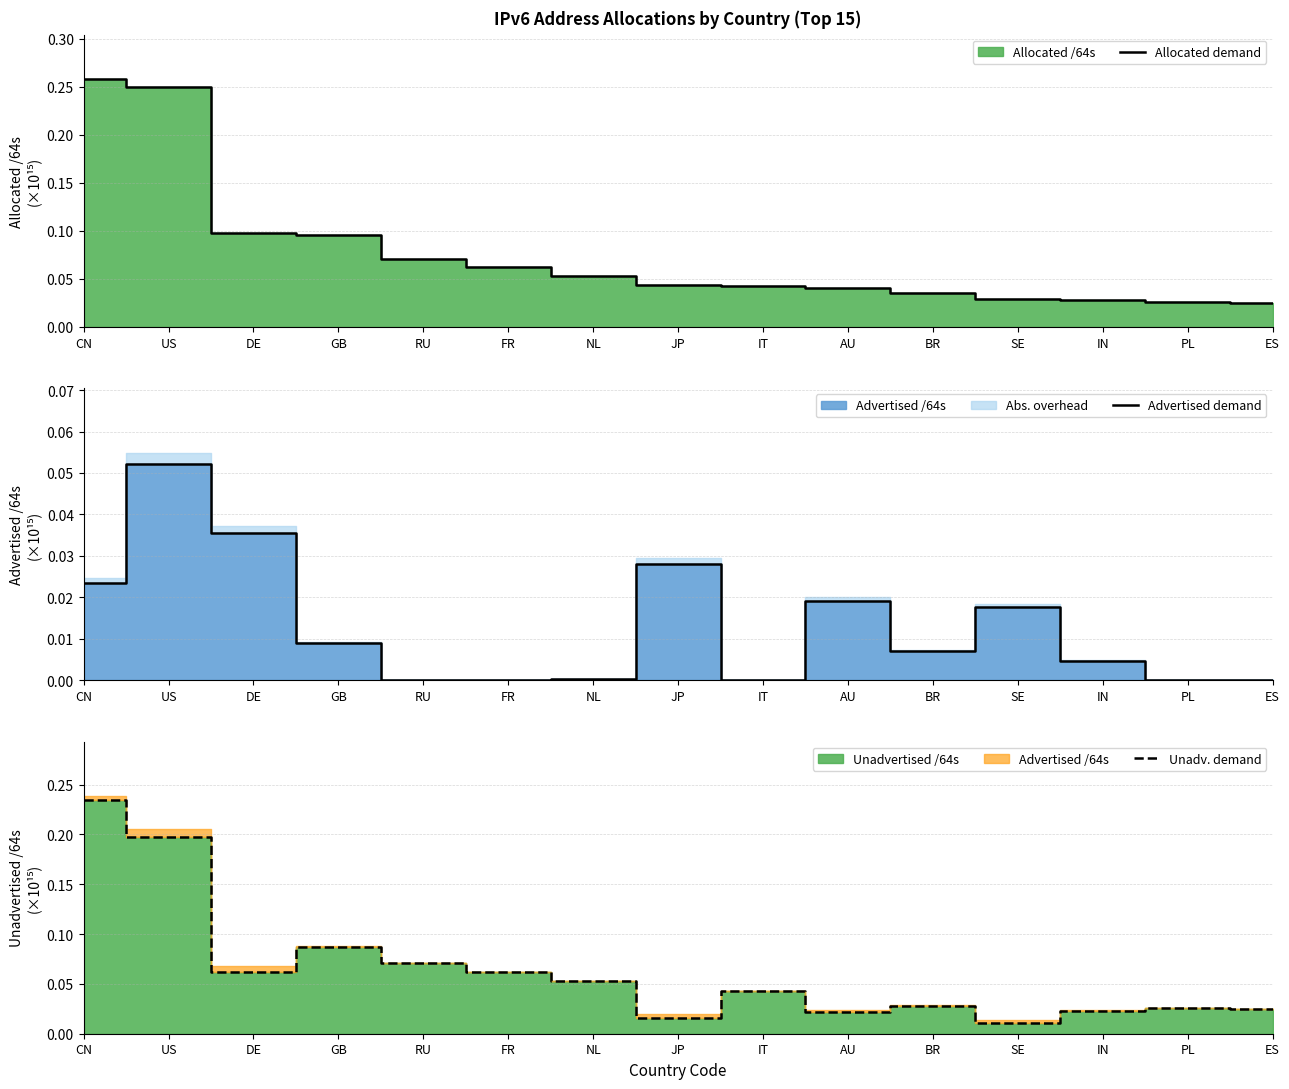

Which category has the highest value in the Allocated demand series?

CN